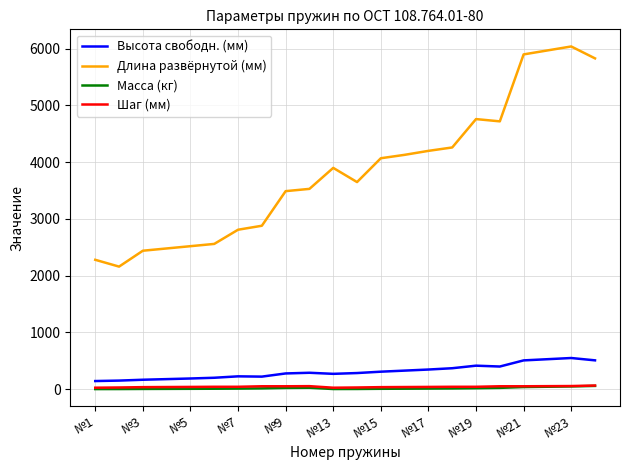

Which series has the largest total across all categories?

Длина развёрнутой (мм)